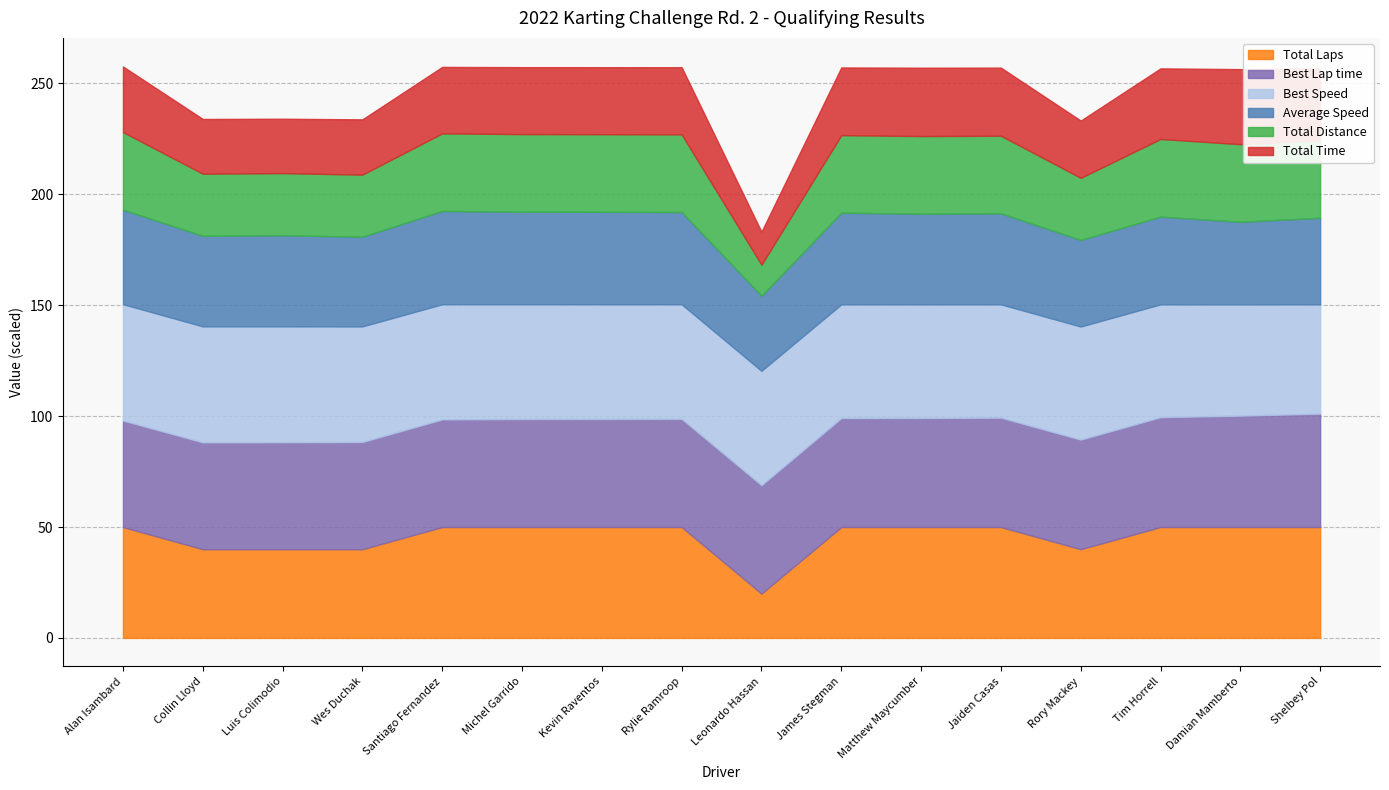

At which label does Total Laps reach its minimum?

Leonardo Hassan